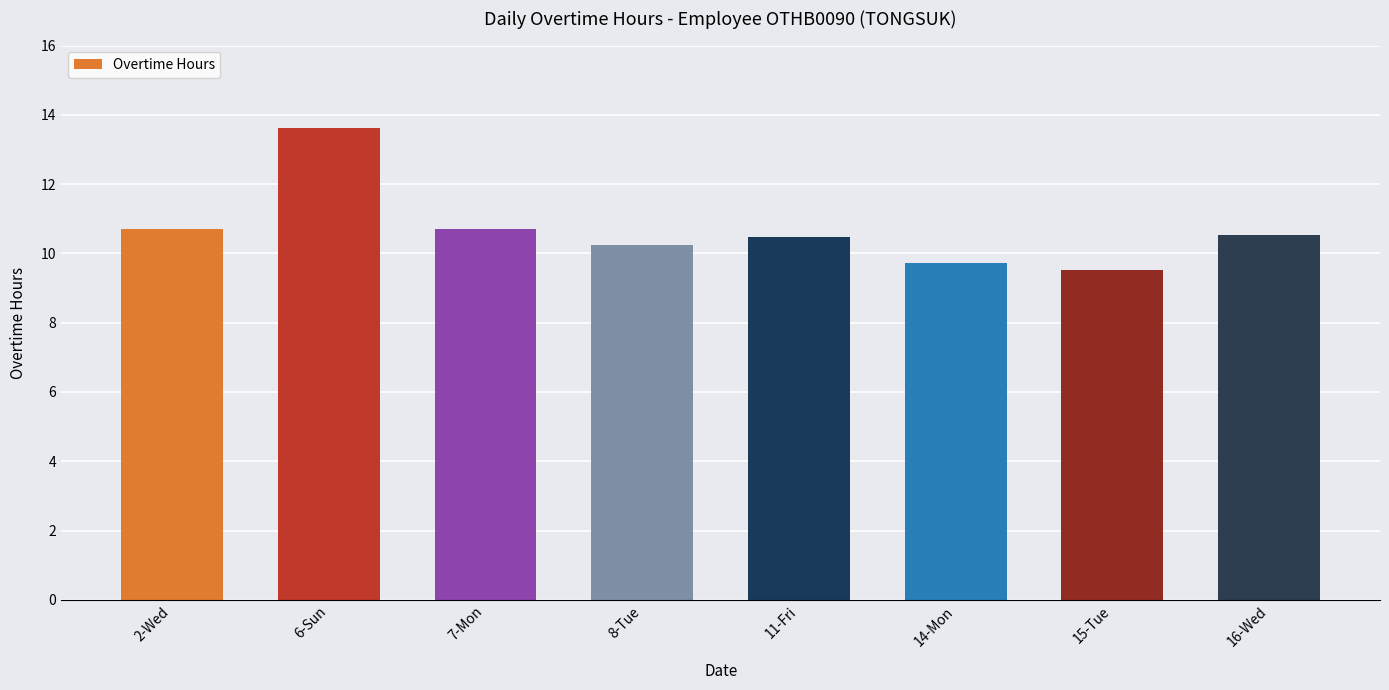

What is the difference between the values at 6-Sun and 2-Wed?

2.9